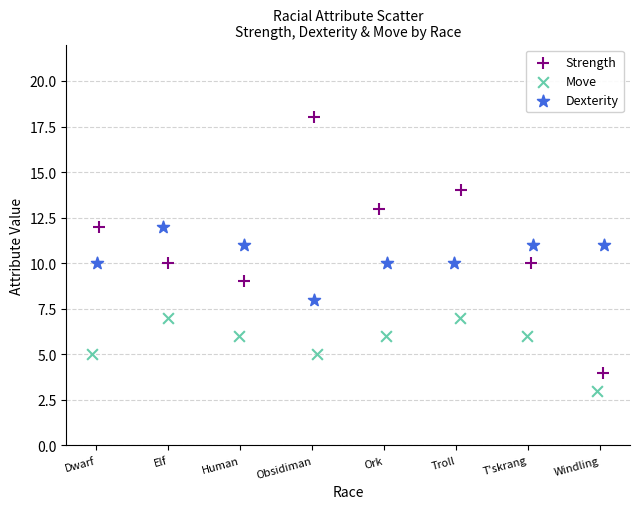

Which series reaches the maximum Y coordinate?

Strength